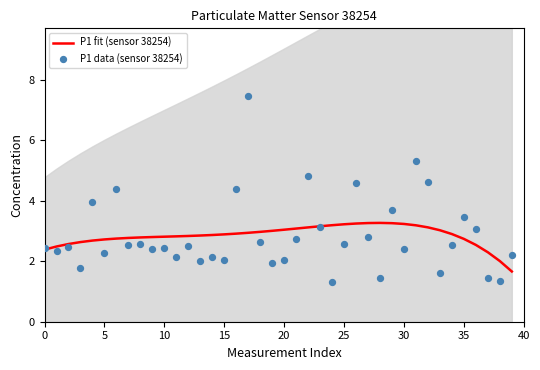

Is the value of P1 fit (sensor 38254) at 23 greater than the value of P1 data (sensor 38254) at 10?

Yes